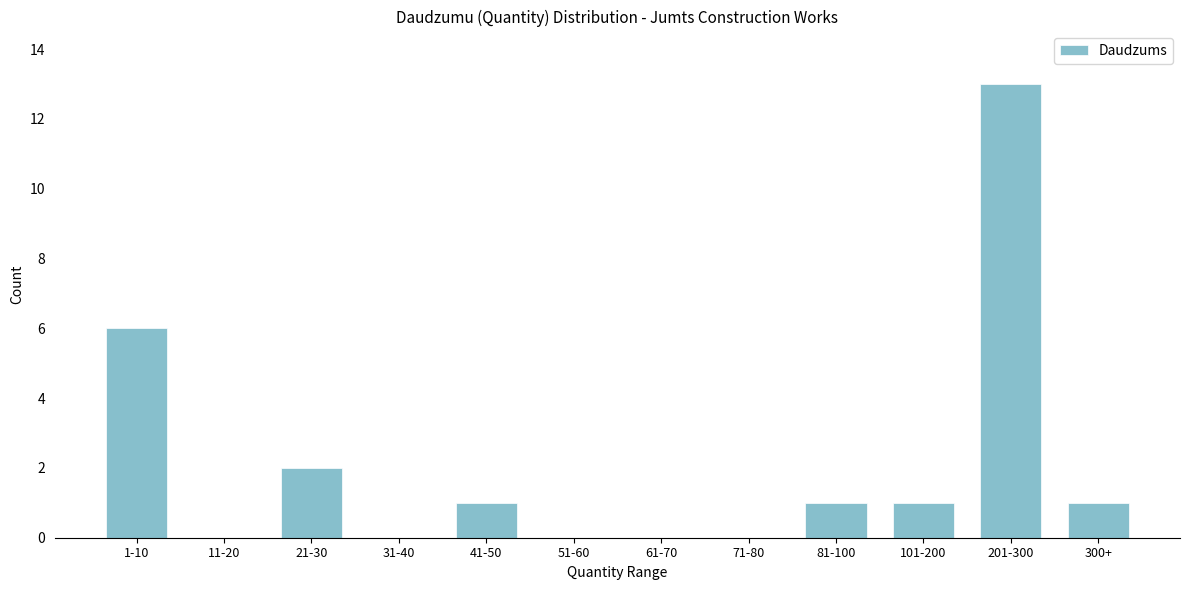

Reading left to right, list all the values displayed in this chart.

1-10=6	11-20=0	21-30=2	31-40=0	41-50=1	51-60=0	61-70=0	71-80=0	81-100=1	101-200=1	201-300=13	300+=1